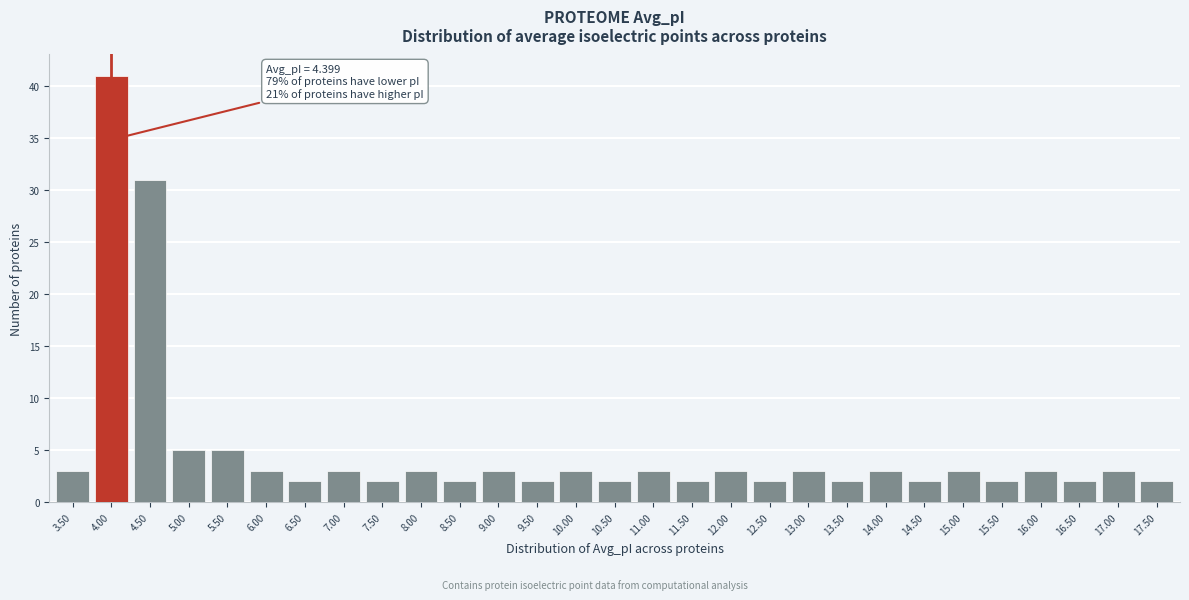

Reading left to right, extract all data points from this chart.

3	41	31	5	5	3	2	3	2	3	2	3	2	3	2	3	2	3	2	3	2	3	2	3	2	3	2	3	2